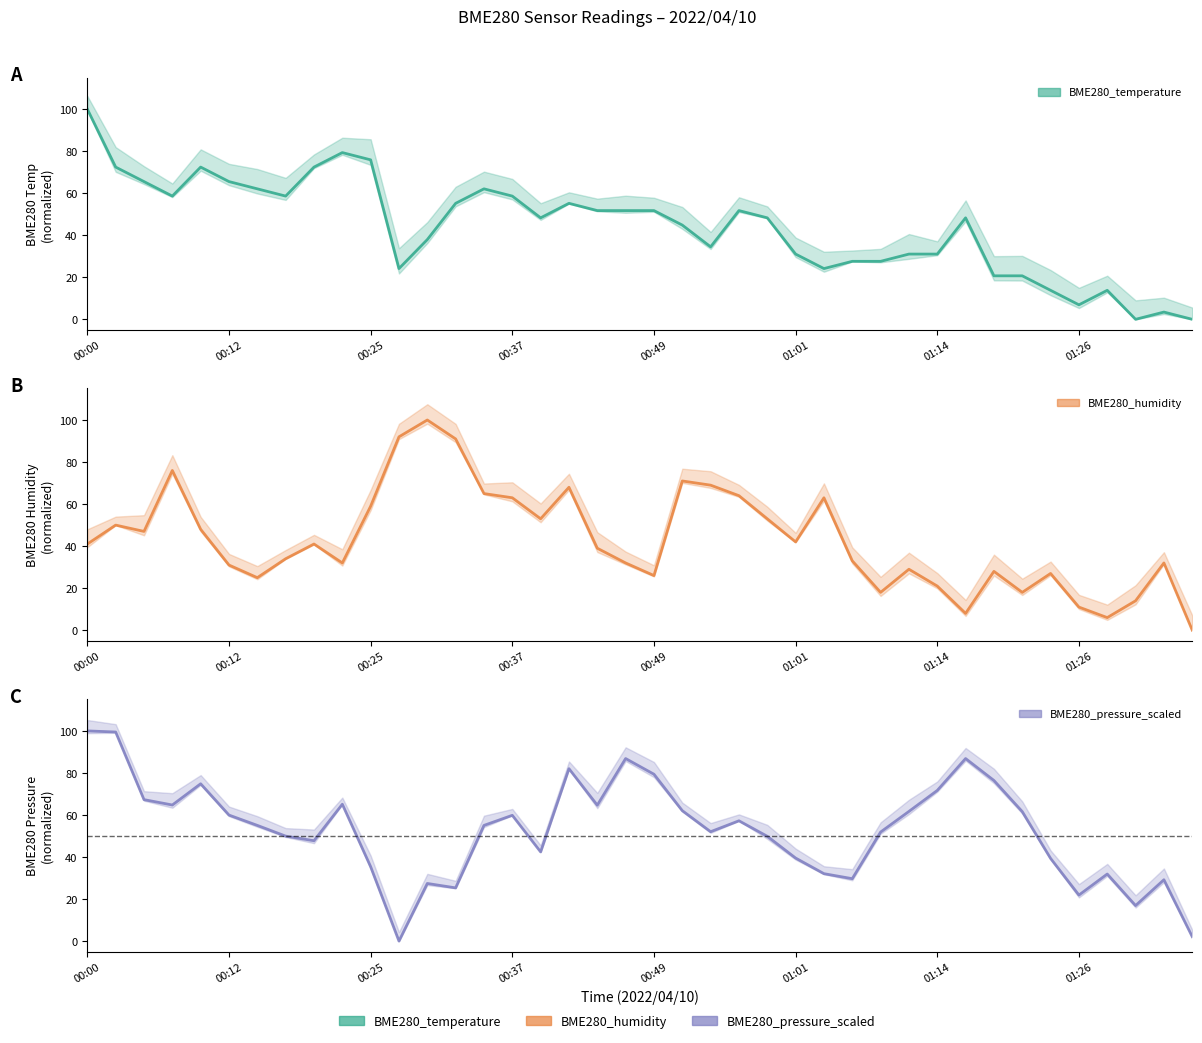

Rank the series at 01:14 from highest to lowest value.

BME280_pressure_scaled_line, BME280_temperature_line, BME280_humidity_line